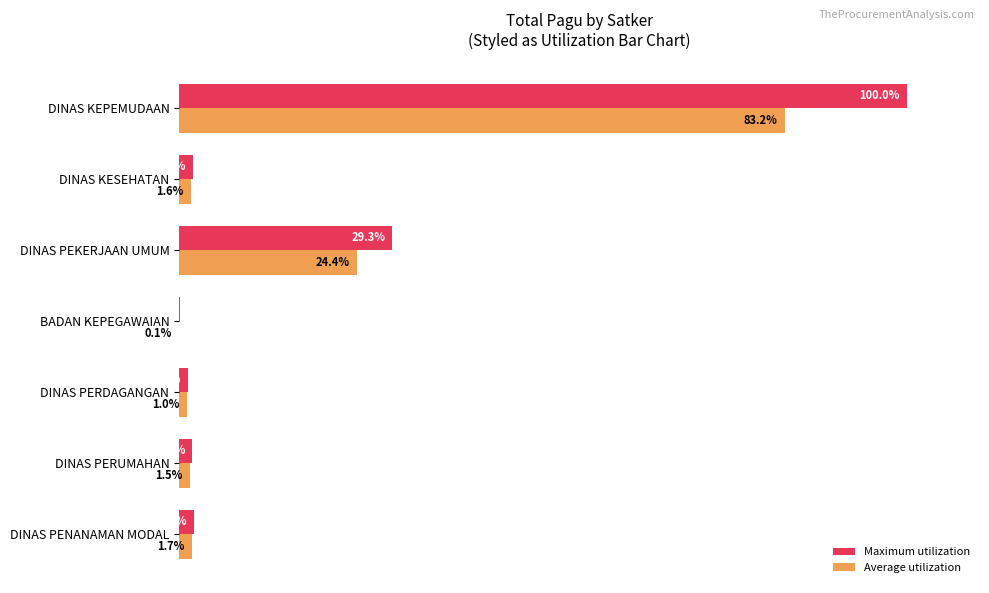

Which category has the highest value across all series?

DINAS KEPEMUDAAN